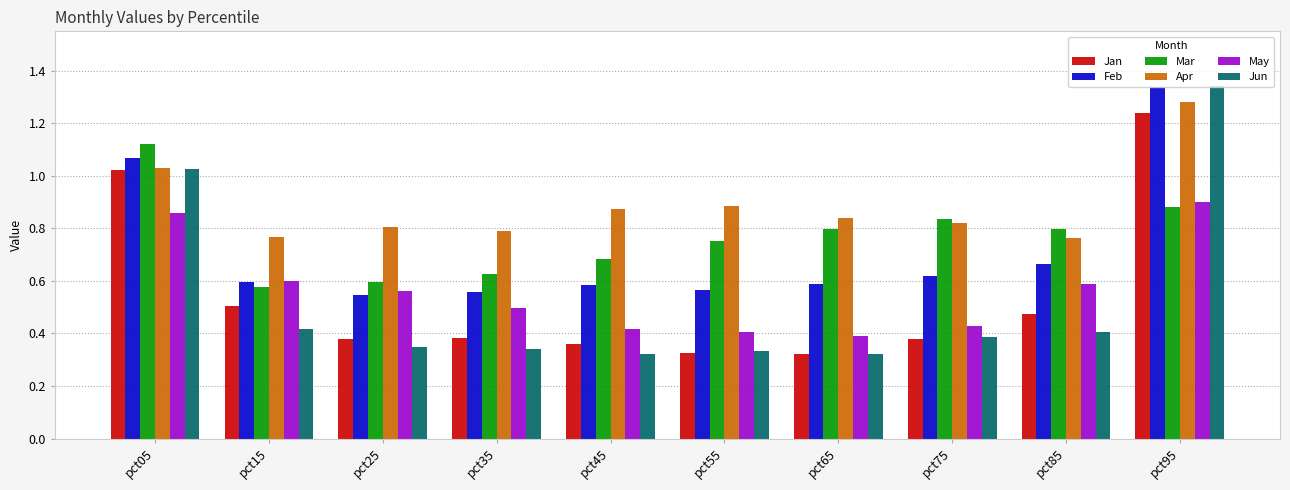

Is the value of Jun at pct55 greater than the value of May at pct25?

No